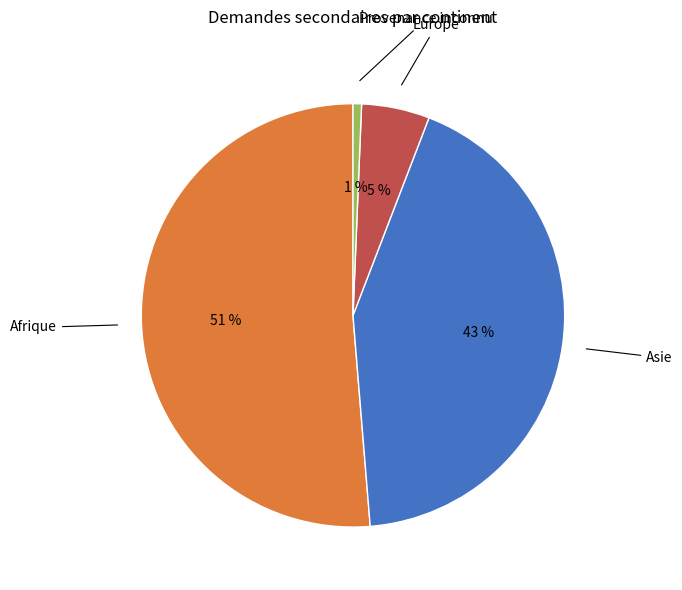

Is there a majority slice in this chart?

Yes